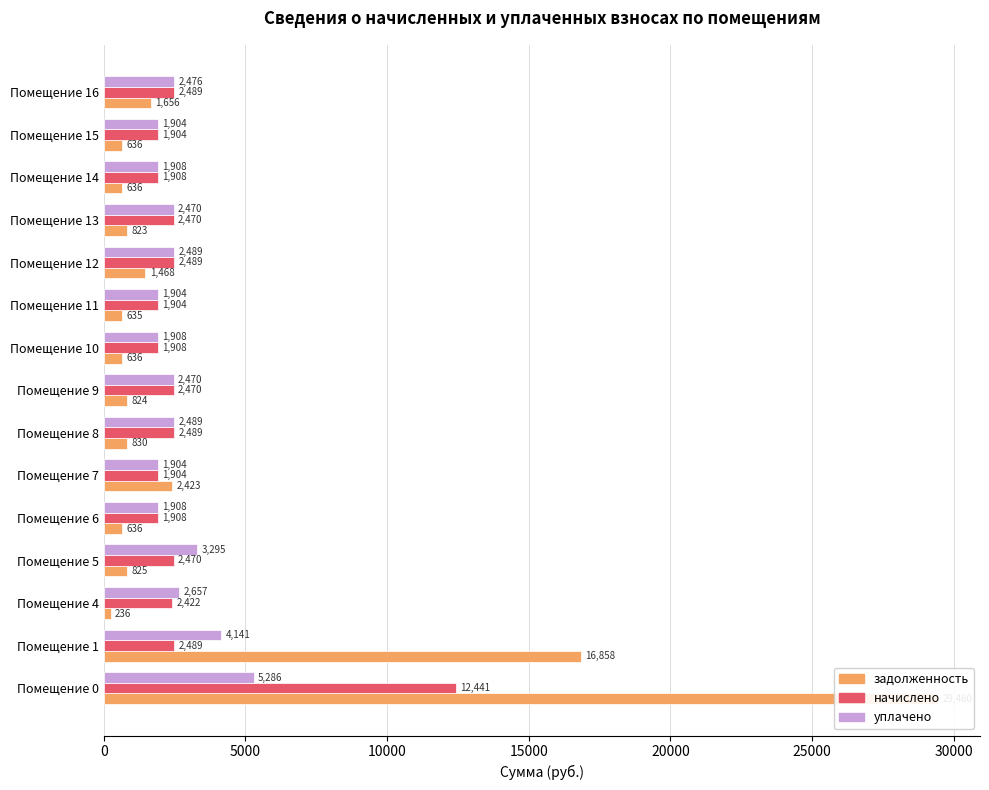

How many bars are there in total?

45